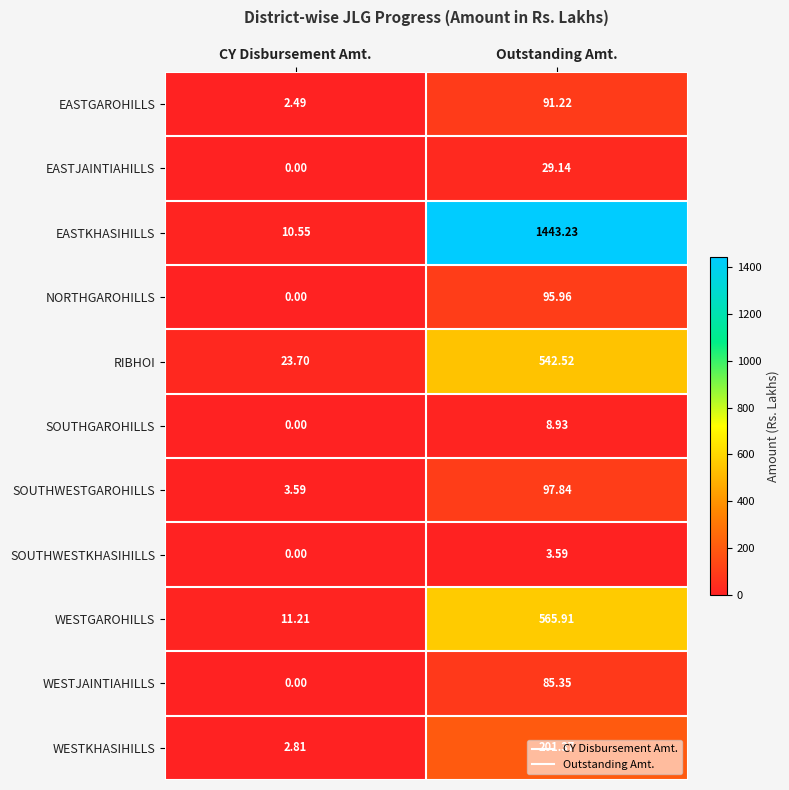

Which series has the largest total across all categories?

EASTKHASIHILLS